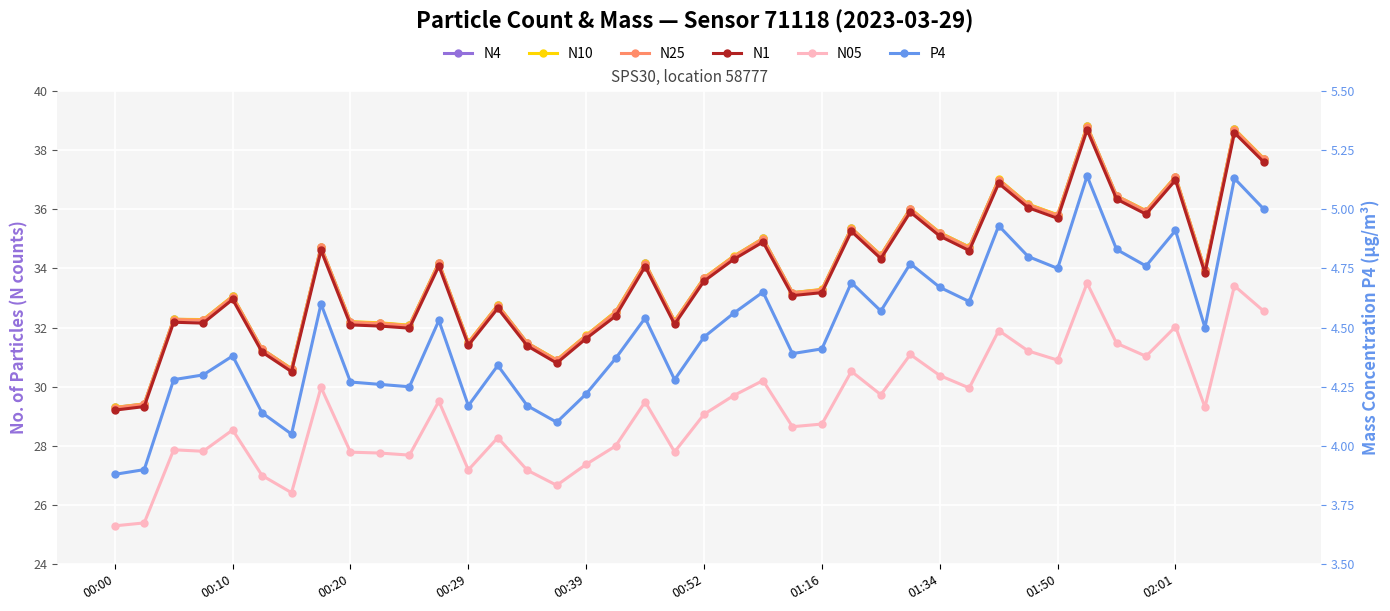

What is the greatest value displayed?

38.8